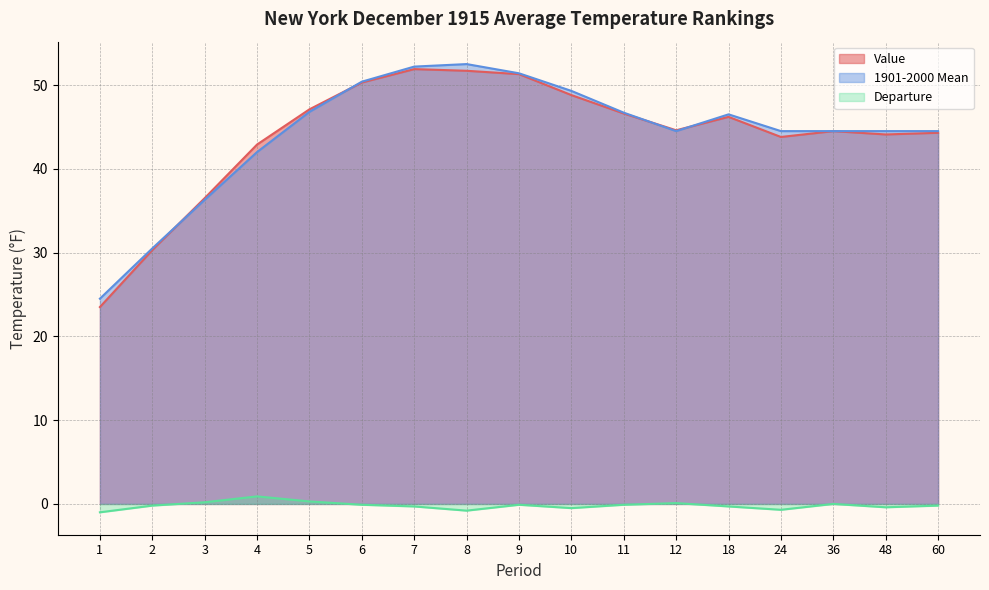

True or false: 1901-2000 Mean has a value of 50.4 at 6.

True